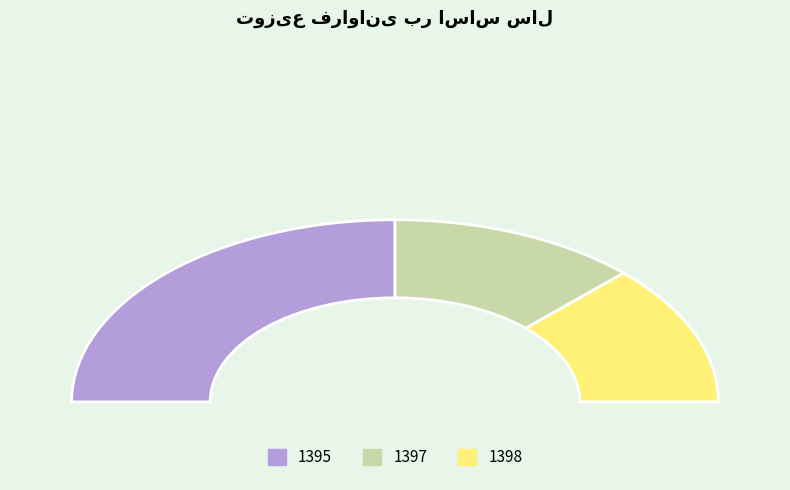

Which category has the biggest portion of the pie?

1395